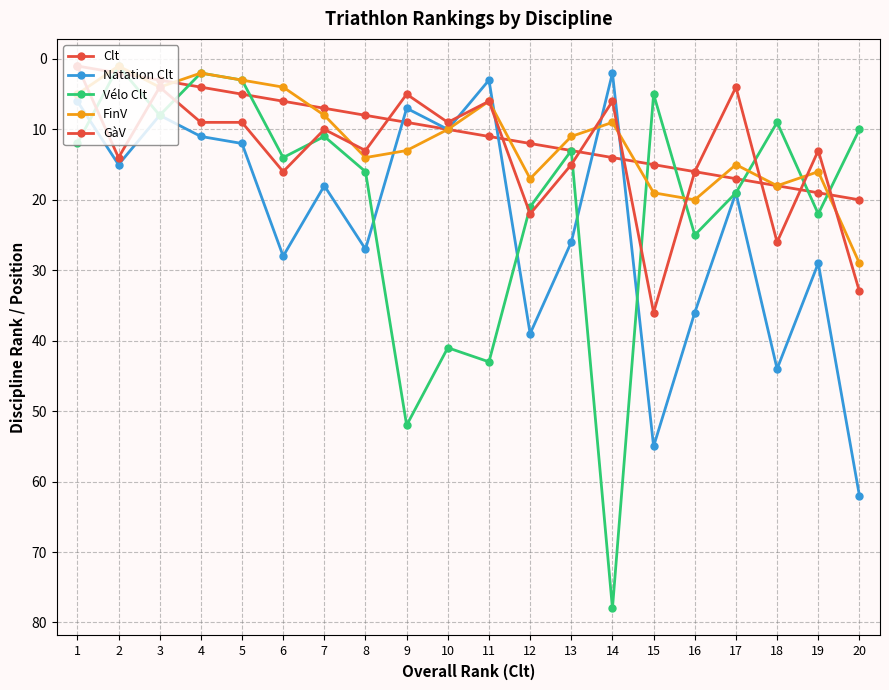

Does the chart have visible grid lines?

Yes